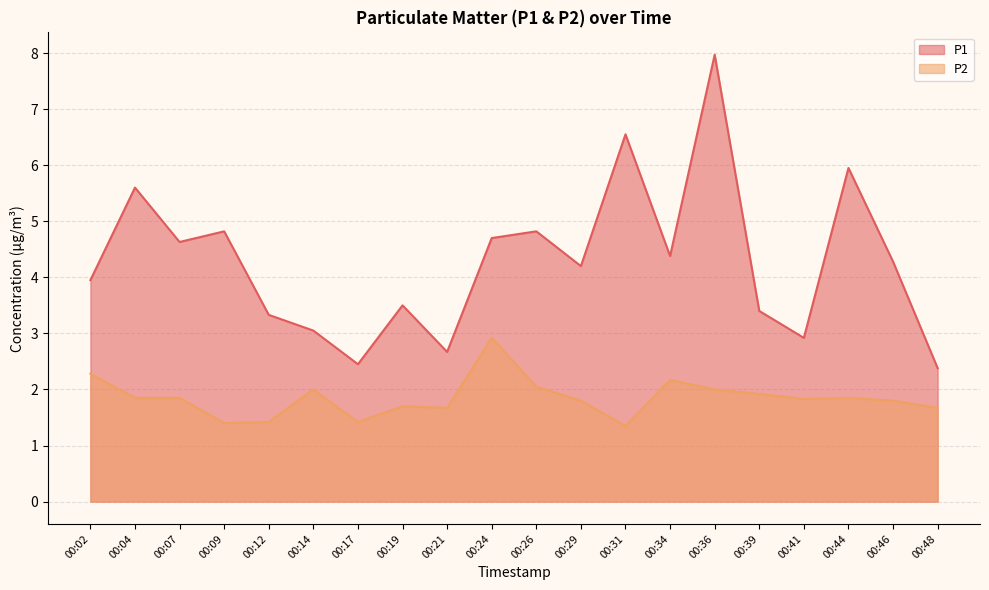

True or false: P2 and P1 cross at least once.

False